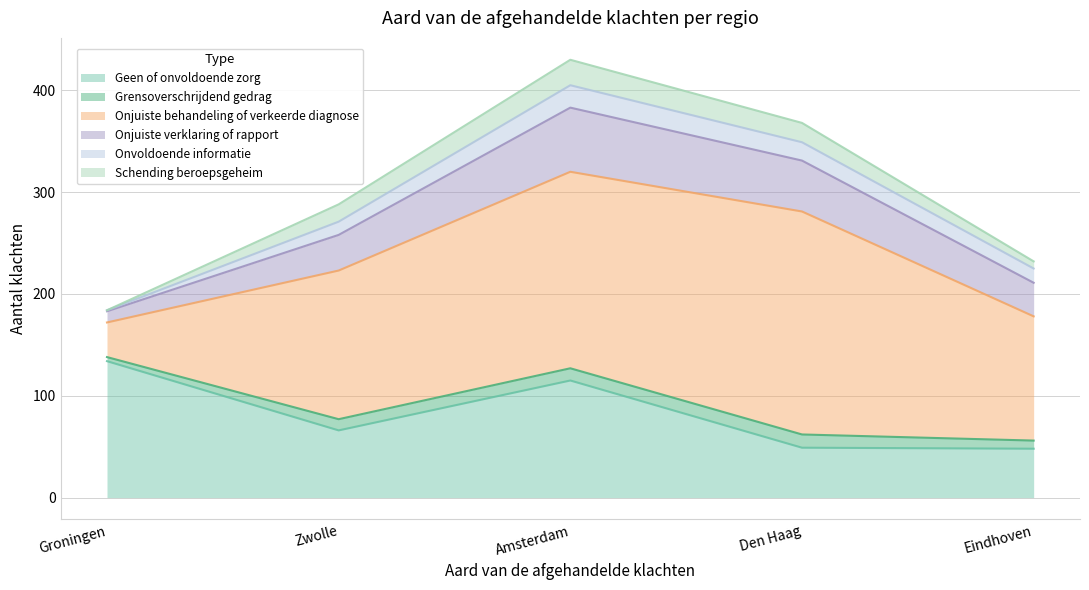

Reading right to left, extract all data points from this chart.

Geen of onvoldoende zorg: 48	49	115	66	134
Grensoverschrijdend gedrag: 8	13	12	11	4
Onjuiste behandeling of verkeerde diagnose: 122	219	193	146	34
Onjuiste verklaring of rapport: 33	50	63	35	11
Onvoldoende informatie: 14	18	22	13	1
Schending beroepsgeheim: 7	19	25	17	0